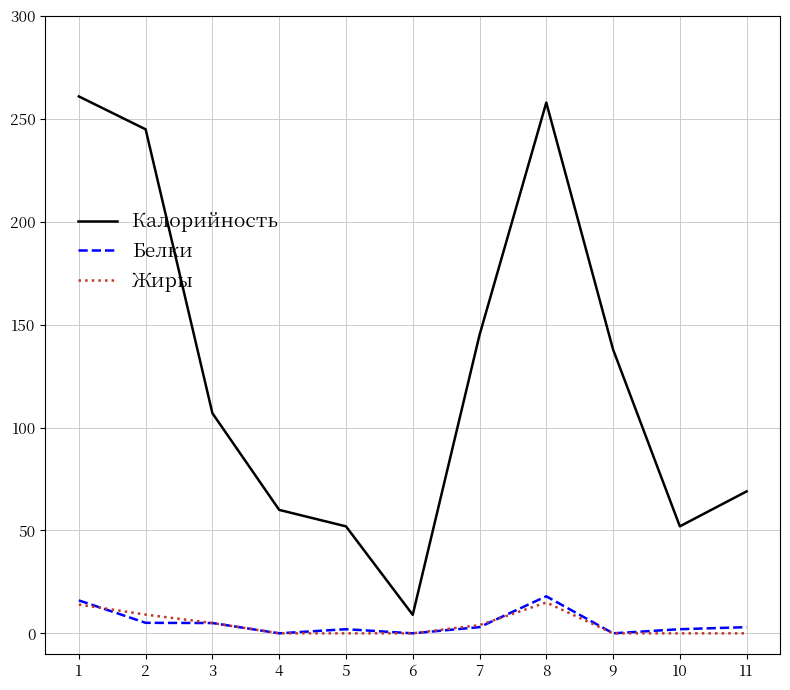

What is the sum of all Жиры values?

47.1